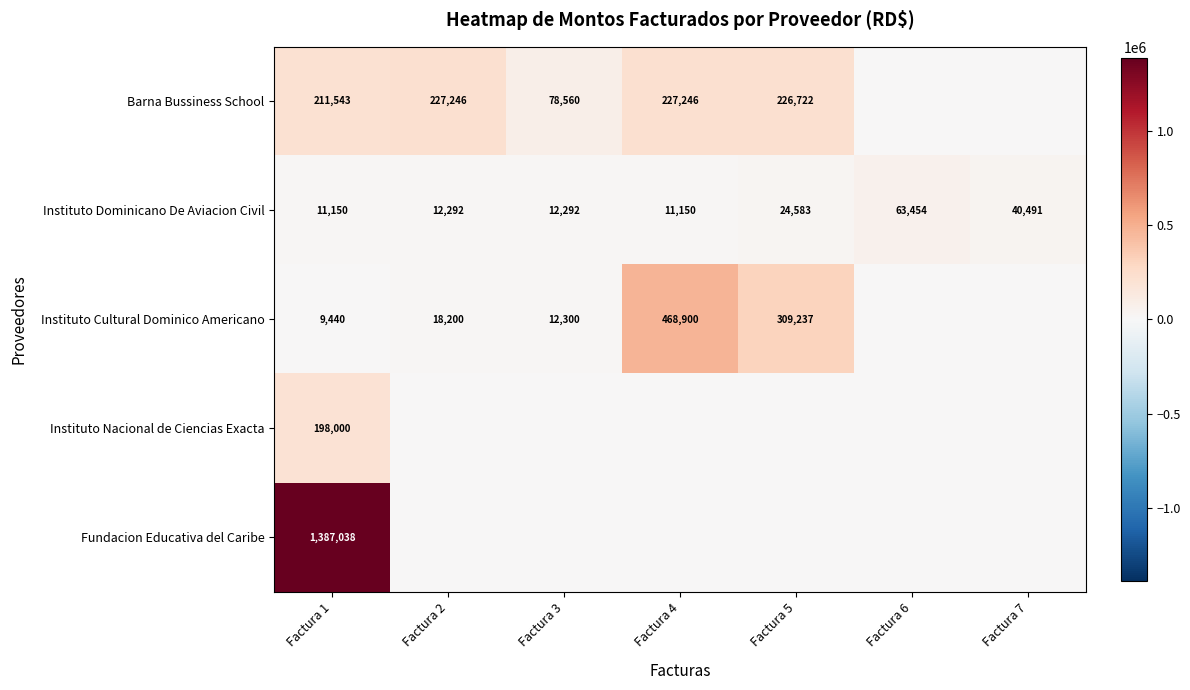

Is it true that Instituto Dominicano De Aviacion Civil equals 40491 at Factura 7?

True